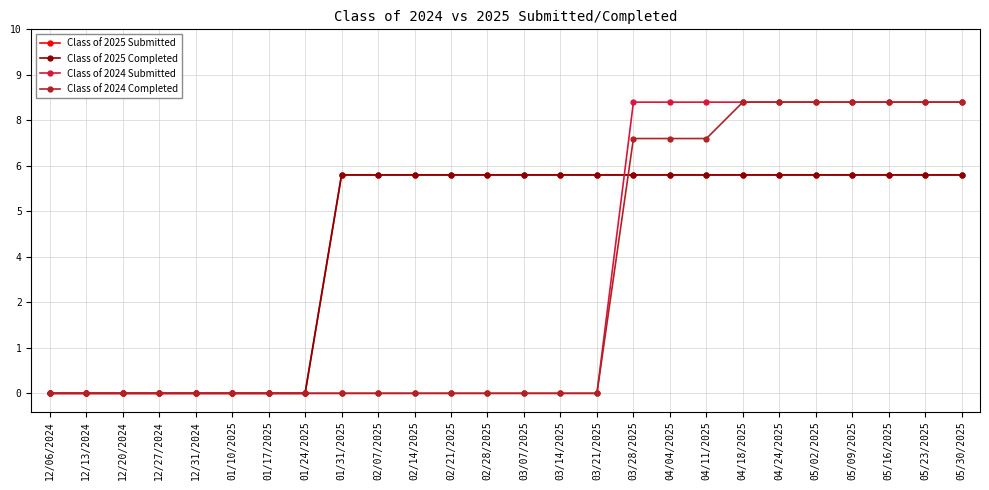

Where do Class of 2025 Completed and Class of 2024 Submitted first cross each other?

03/21/2025 and 03/28/2025